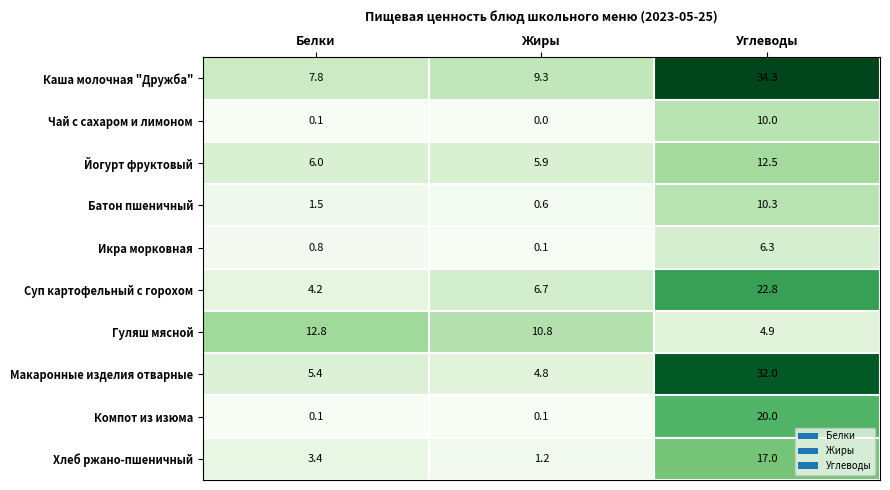

At which category is the sum across all series the highest?

Углеводы